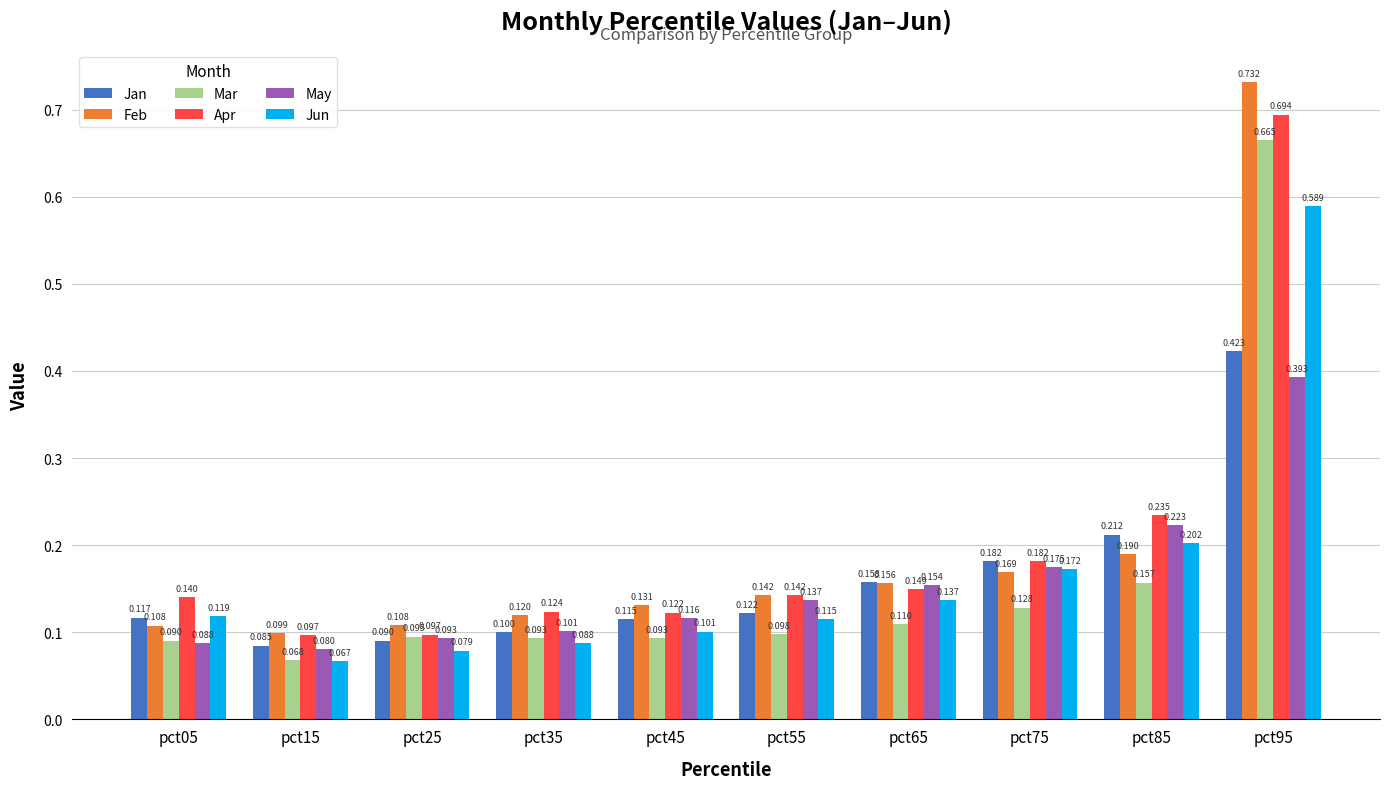

Between pct35 and pct65, which series saw the biggest shift?

Jan